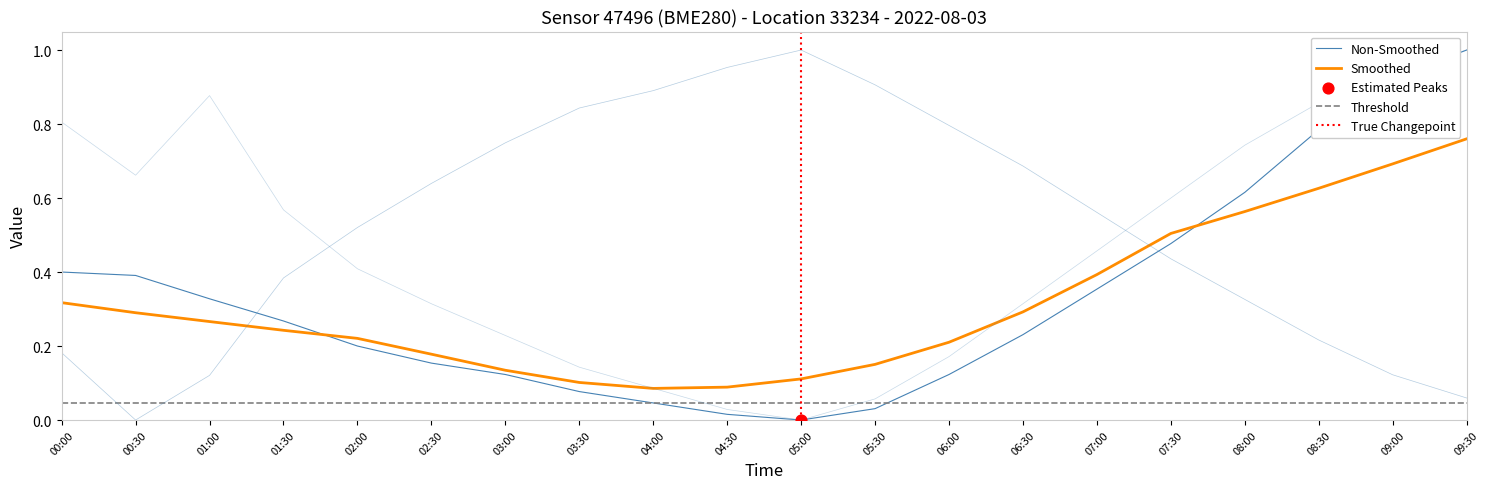

At how many categories does at least one series exceed 0?

20